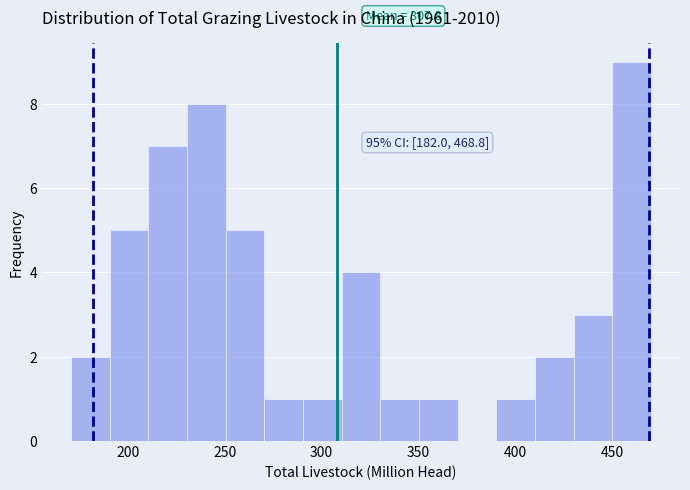

Read against the x-axis, roughly where is the centre of the tallest bar?

460